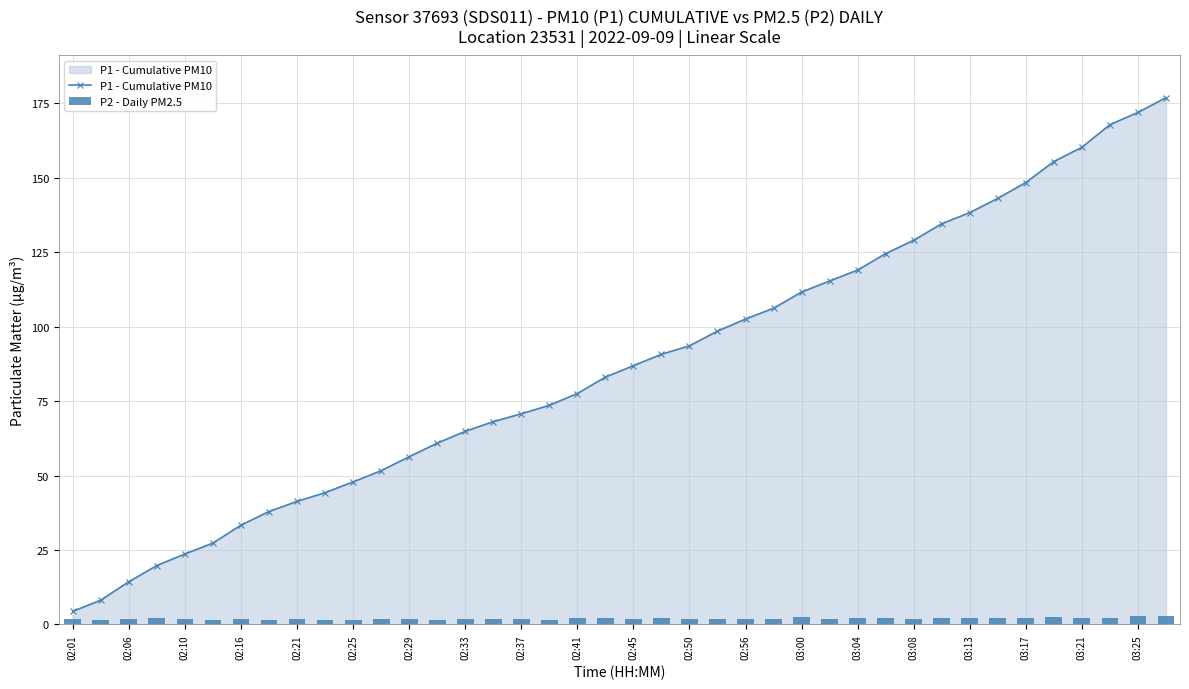

What is the average value of the P2 - Daily PM2.5 series?

1.9